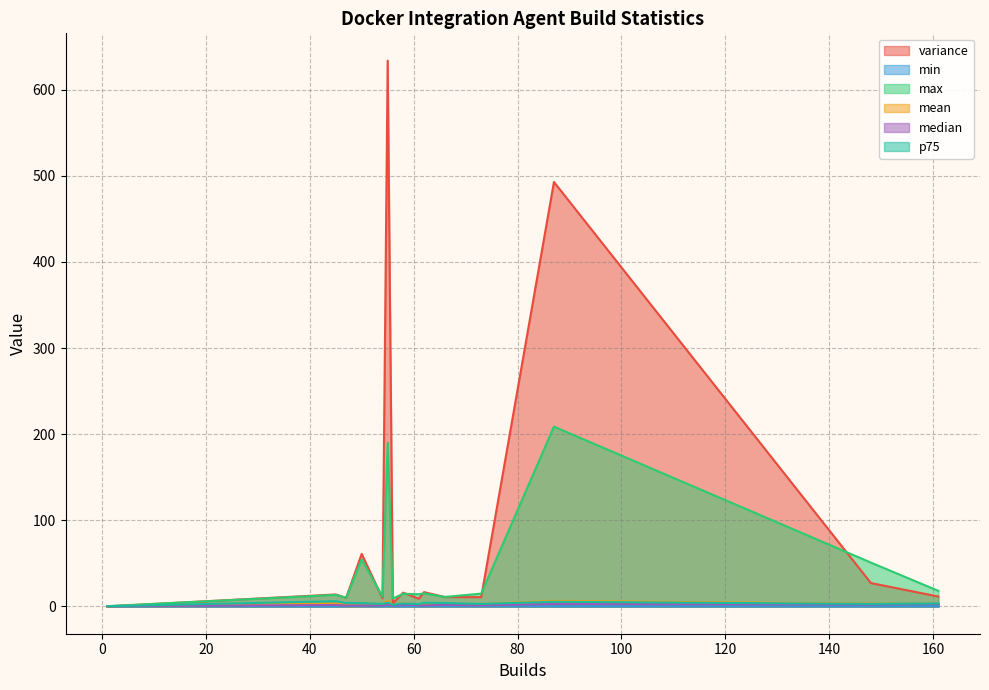

Rank the categories by min value from highest to lowest.

55, 50, 47, 56, 1, 66, 73, 58, 54, 161, 148, 87, 62, 61, 45